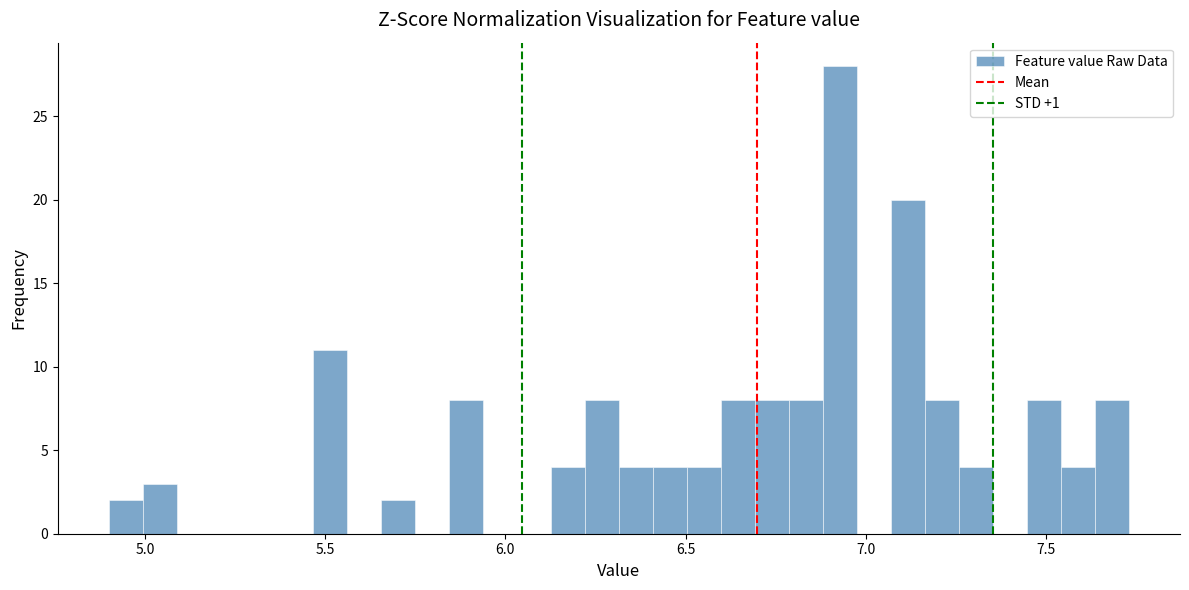

Read against the x-axis, roughly where is the centre of the tallest bar?

6.95